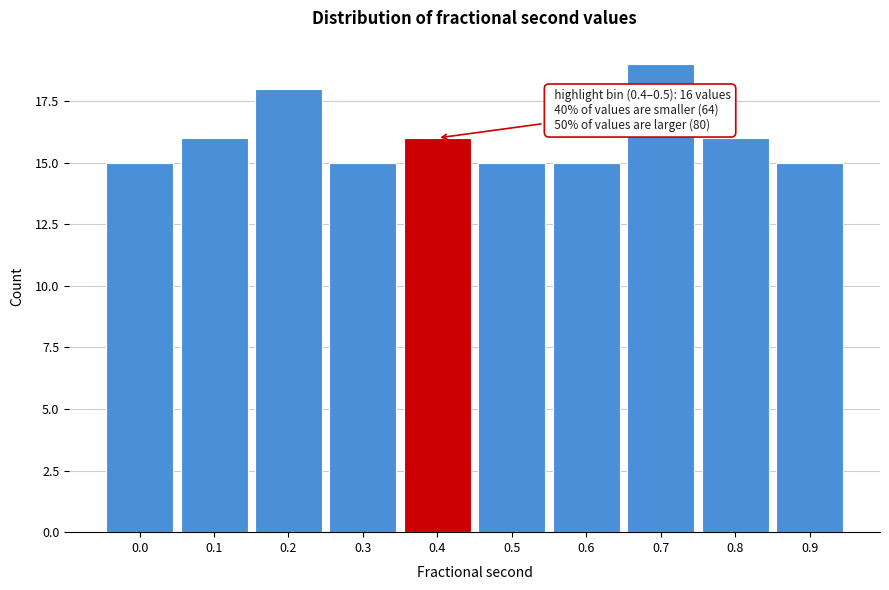

Reading left to right, what are all the values shown in this chart?

0.0=15	0.1=16	0.2=18	0.3=15	0.4=16	0.5=15	0.6=15	0.7=19	0.8=16	0.9=15